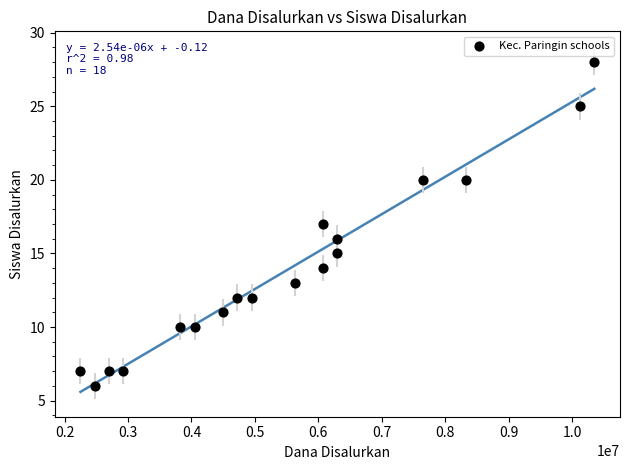

What is the range of Y values (max minus min)?

22